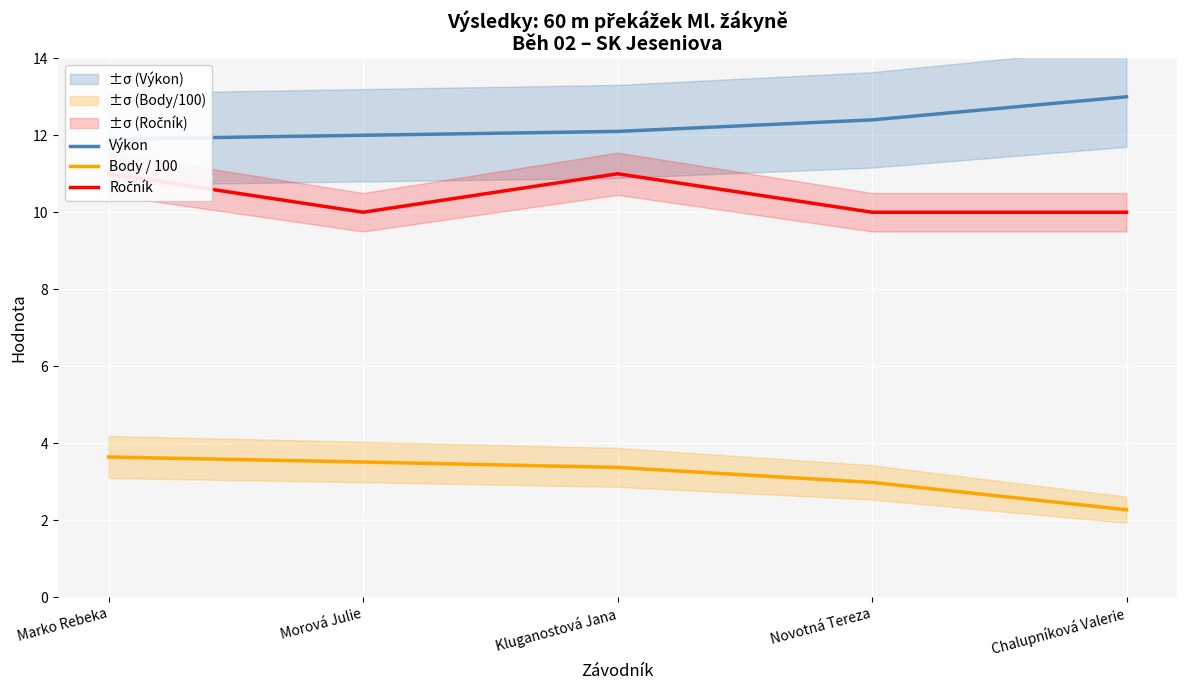

What is the difference between the second highest and minimum values in the Ročník series?

1.0